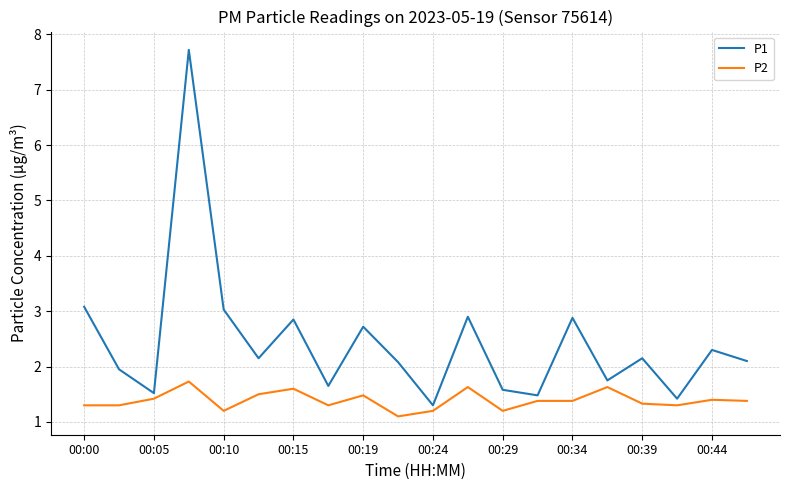

Which series has the largest total across all categories?

P1